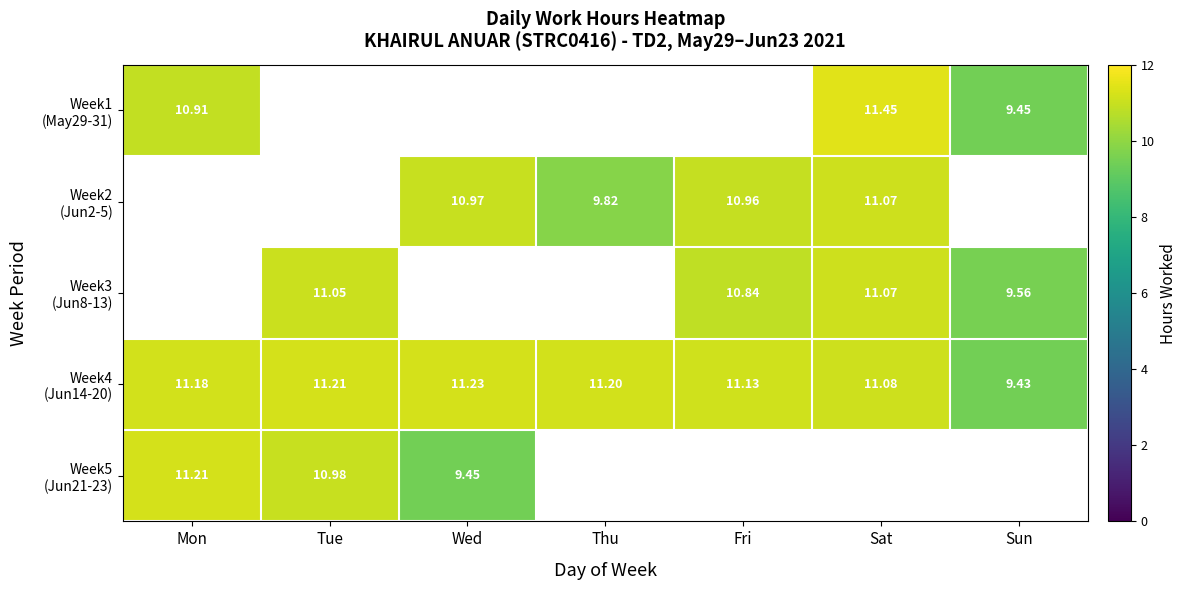

Which series has the largest range (max minus min)?

Week1 (May29-31)